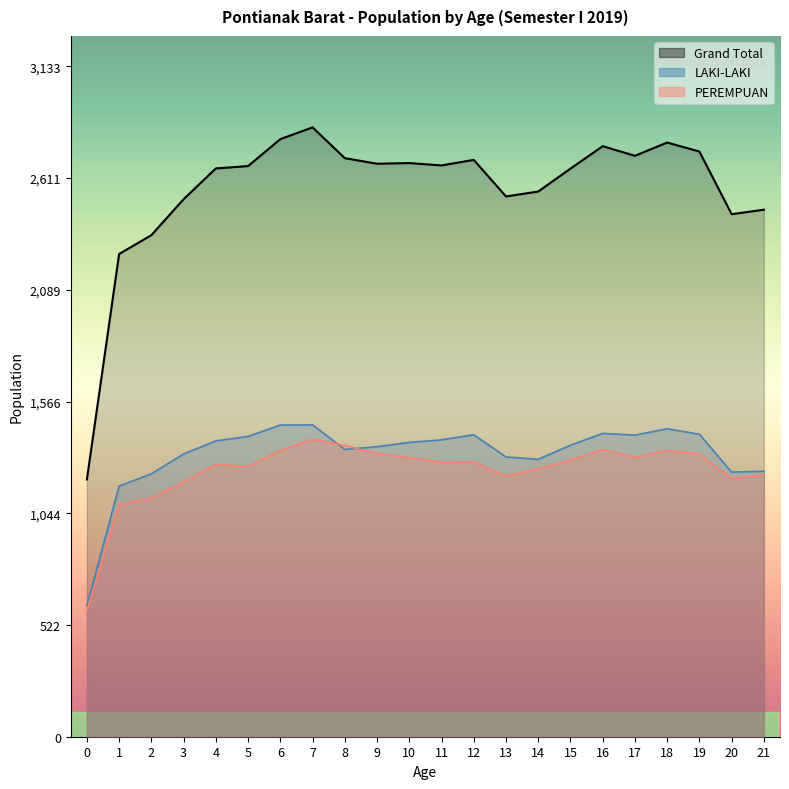

Reading left to right, transcribe all the data shown in this chart.

LAKI-LAKI: 0=613	1=1172	2=1229	3=1322	4=1383	5=1404	6=1457	7=1458	8=1343	9=1356	10=1376	11=1388	12=1412	13=1308	14=1297	15=1363	16=1418	17=1410	18=1440	19=1414	20=1237	21=1241
PEREMPUAN: 0=590	1=1085	2=1116	3=1191	4=1274	5=1264	6=1337	7=1391	8=1362	9=1323	10=1306	11=1283	12=1285	13=1218	14=1252	15=1293	16=1343	17=1306	18=1338	19=1322	20=1206	21=1223
Grand Total: 0=1203	1=2257	2=2345	3=2513	4=2657	5=2668	6=2794	7=2849	8=2705	9=2679	10=2682	11=2671	12=2697	13=2526	14=2549	15=2656	16=2761	17=2716	18=2778	19=2736	20=2443	21=2464